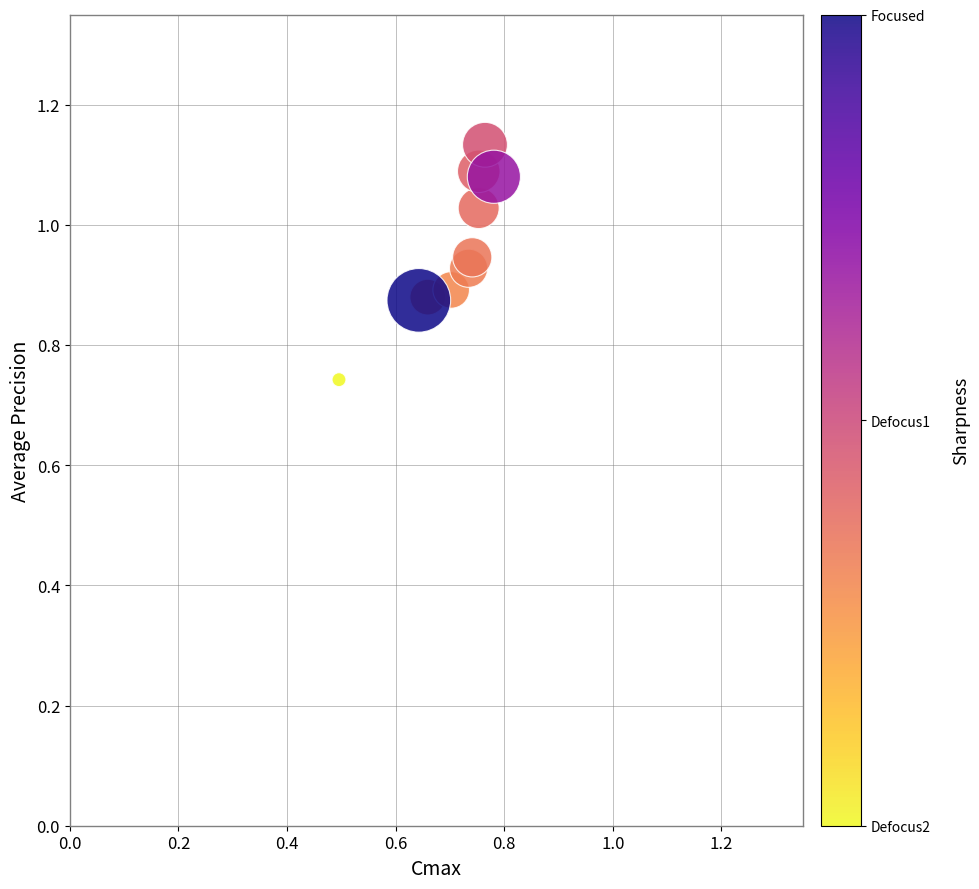

What is the range of Y values (max minus min)?

0.4